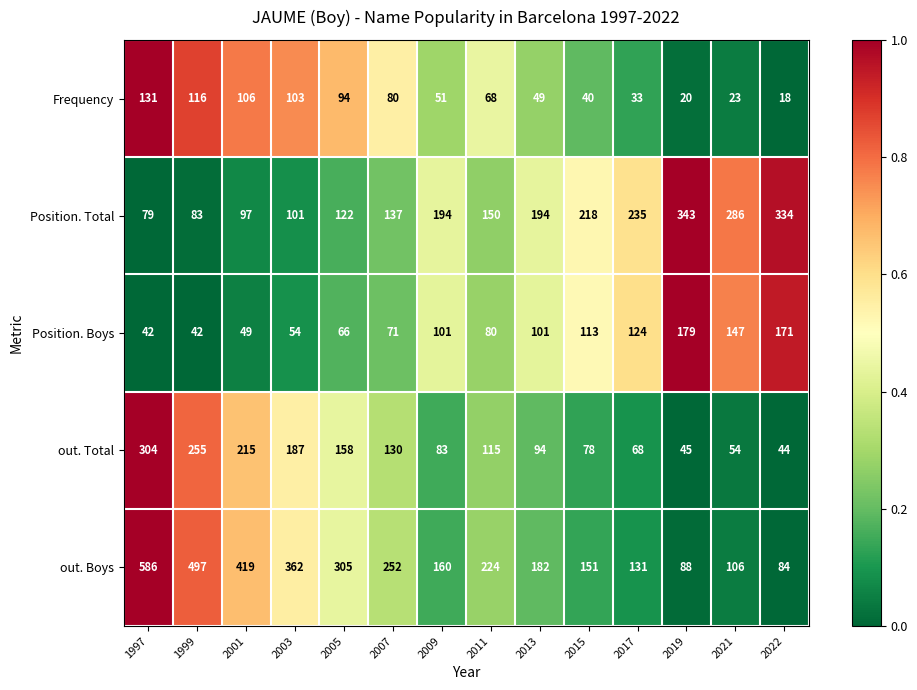

What is the highest value of the out. Boys series?

586